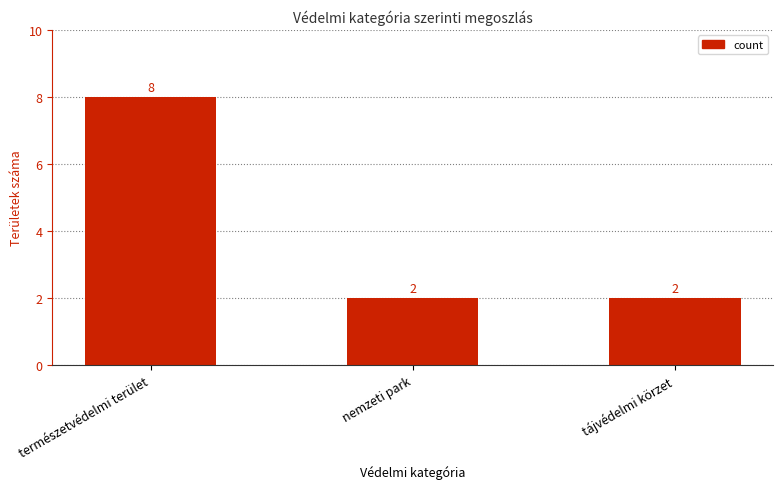

True or false: the data shows 1 at tájvédelmi körzet.

False